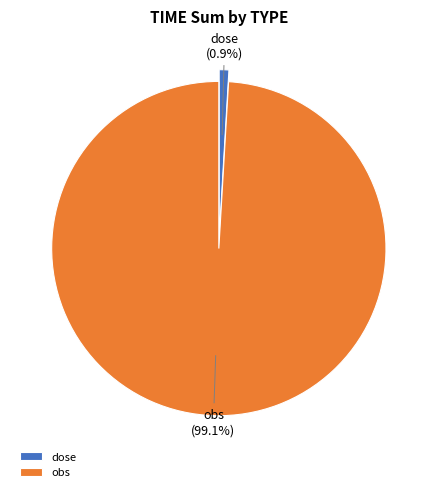

The dose slice represents 23% of the pie. True or false?

False